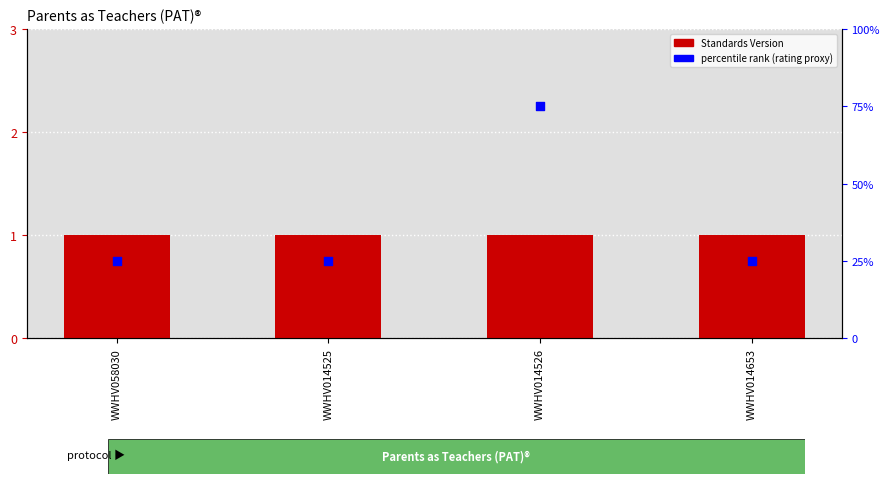

What is the total value across all series at WWHV014525?

26